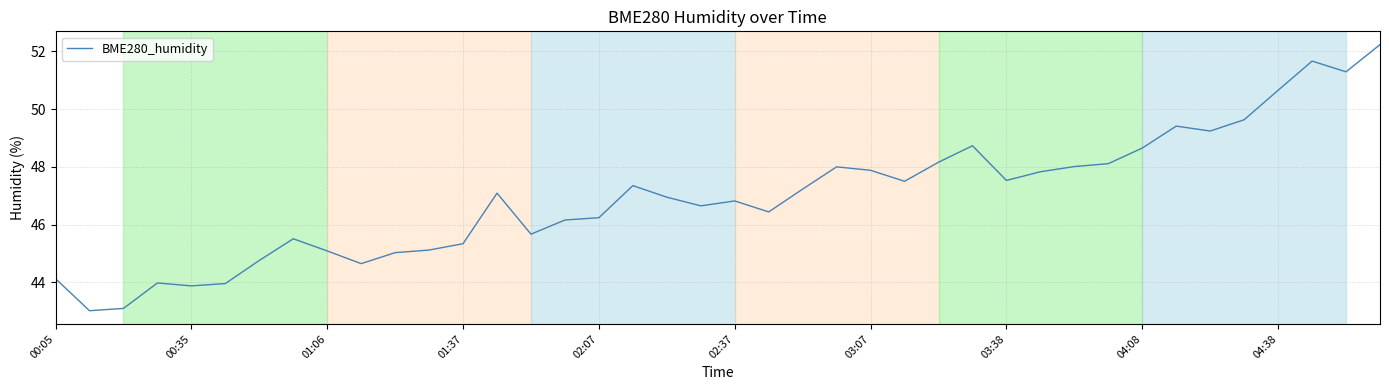

What is the minimum value shown in the chart?

43.0